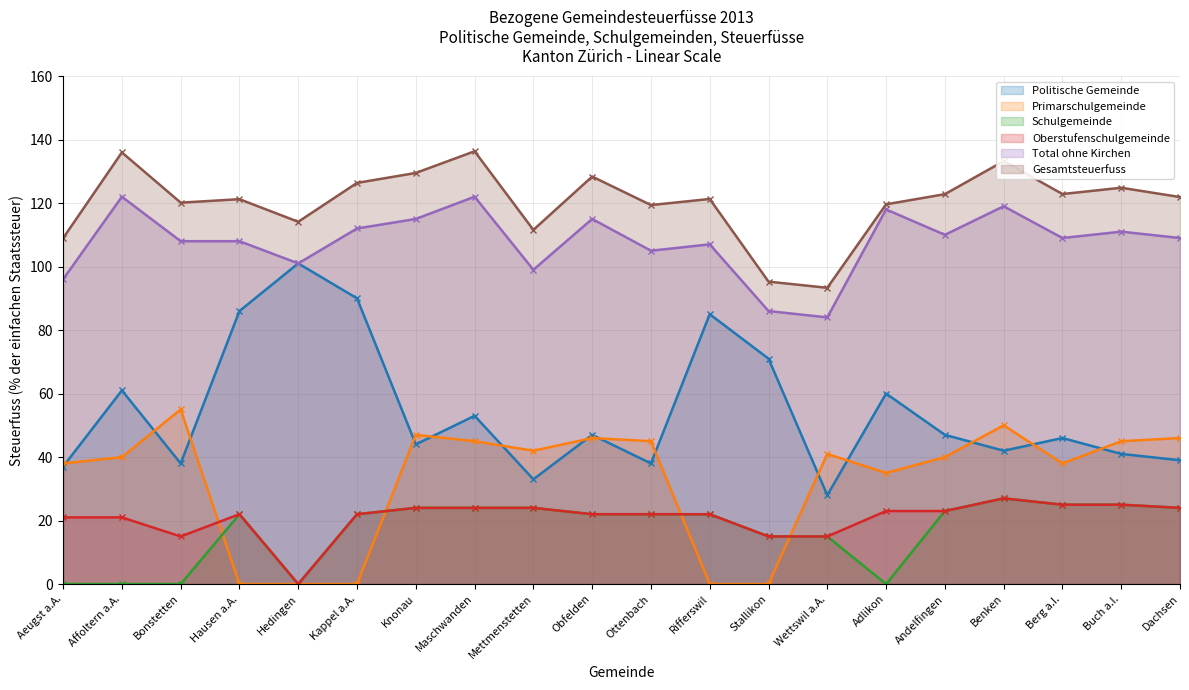

How many data points in Politische Gemeinde are above 47?

8